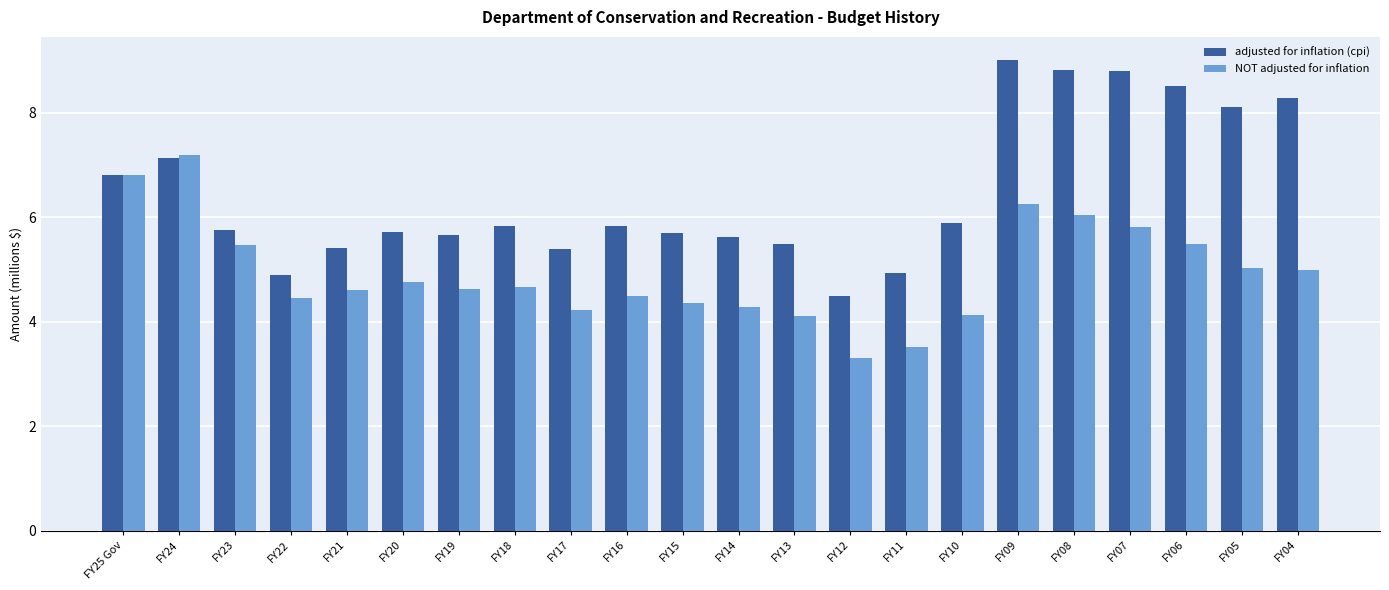

What is the spread (max minus min) of values at FY23?

0.3